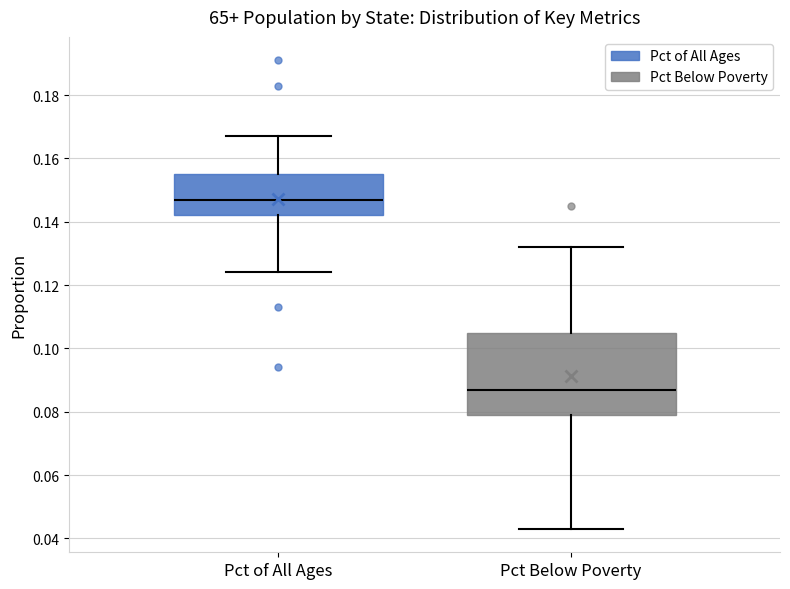

Reading left to right, transcribe this box plot: for each box, give where its median line is, the range the box spans, and where its two whiskers end, as read against the y-axis. The values are not printed on the chart, so give them approximately, as read against the axis.

Pct of All Ages: median 0.148, box 0.142 to 0.156, whiskers 0.124 to 0.168
Pct Below Poverty: median 0.088, box 0.080 to 0.106, whiskers 0.044 to 0.132